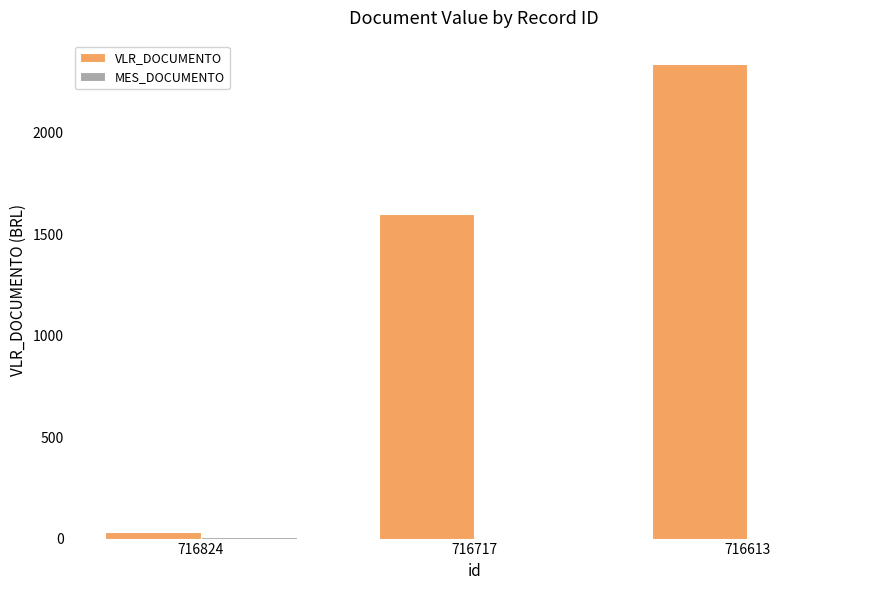

True or false: VLR_DOCUMENTO has a value of 1600.0 at 716717.

True